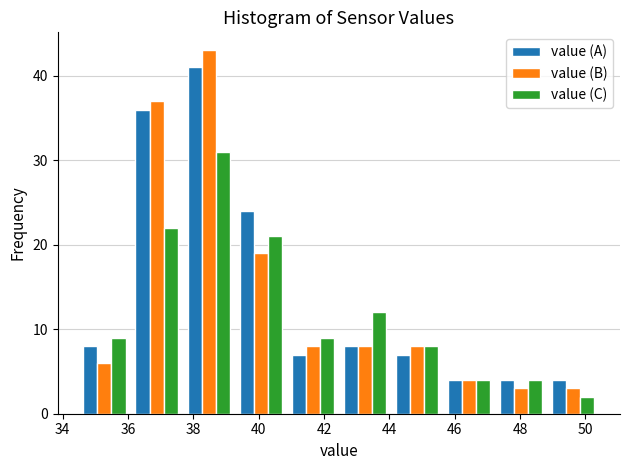

In the value (B) series, which range on the x-axis has the tallest bar?

37.6 to 39.2